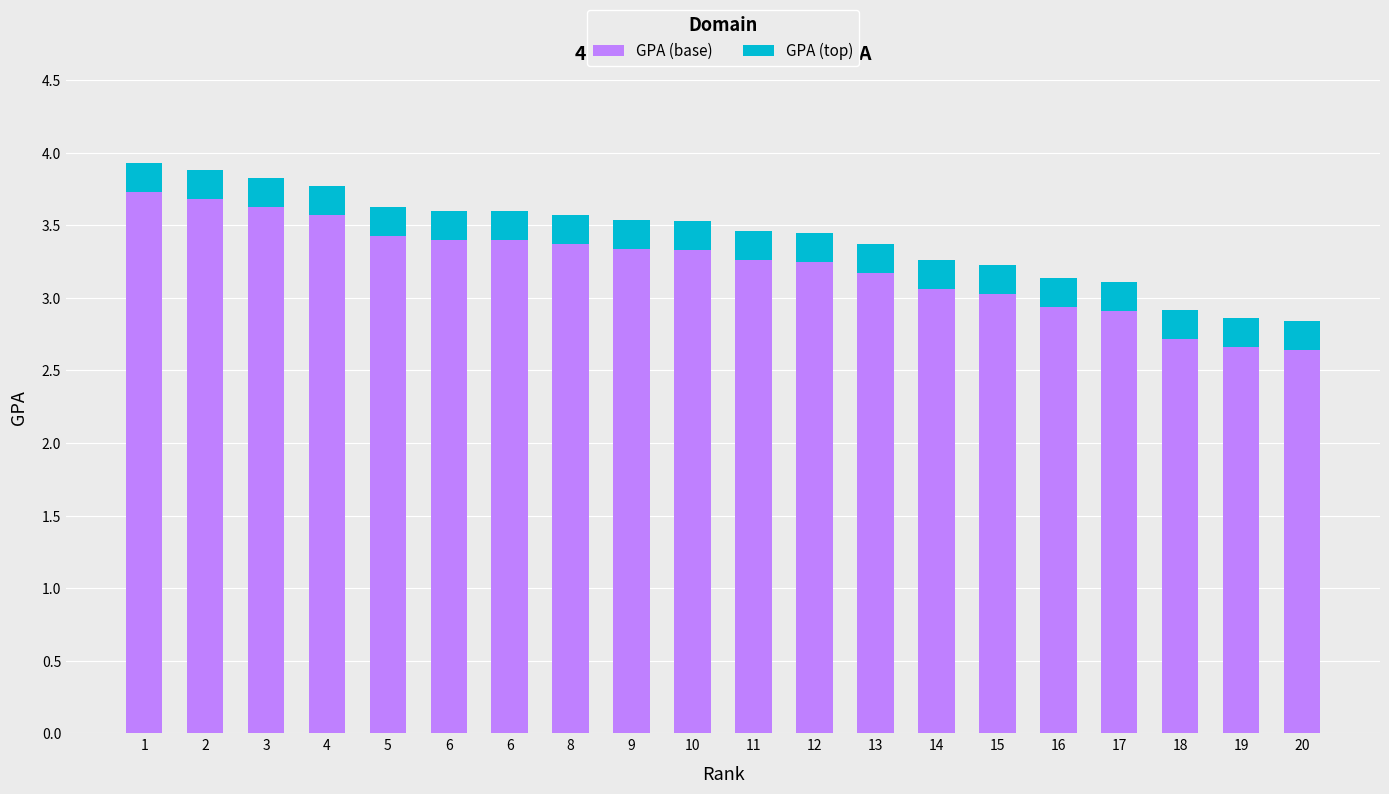

Rank the series at 3 from highest to lowest value.

GPA (base), GPA (top)